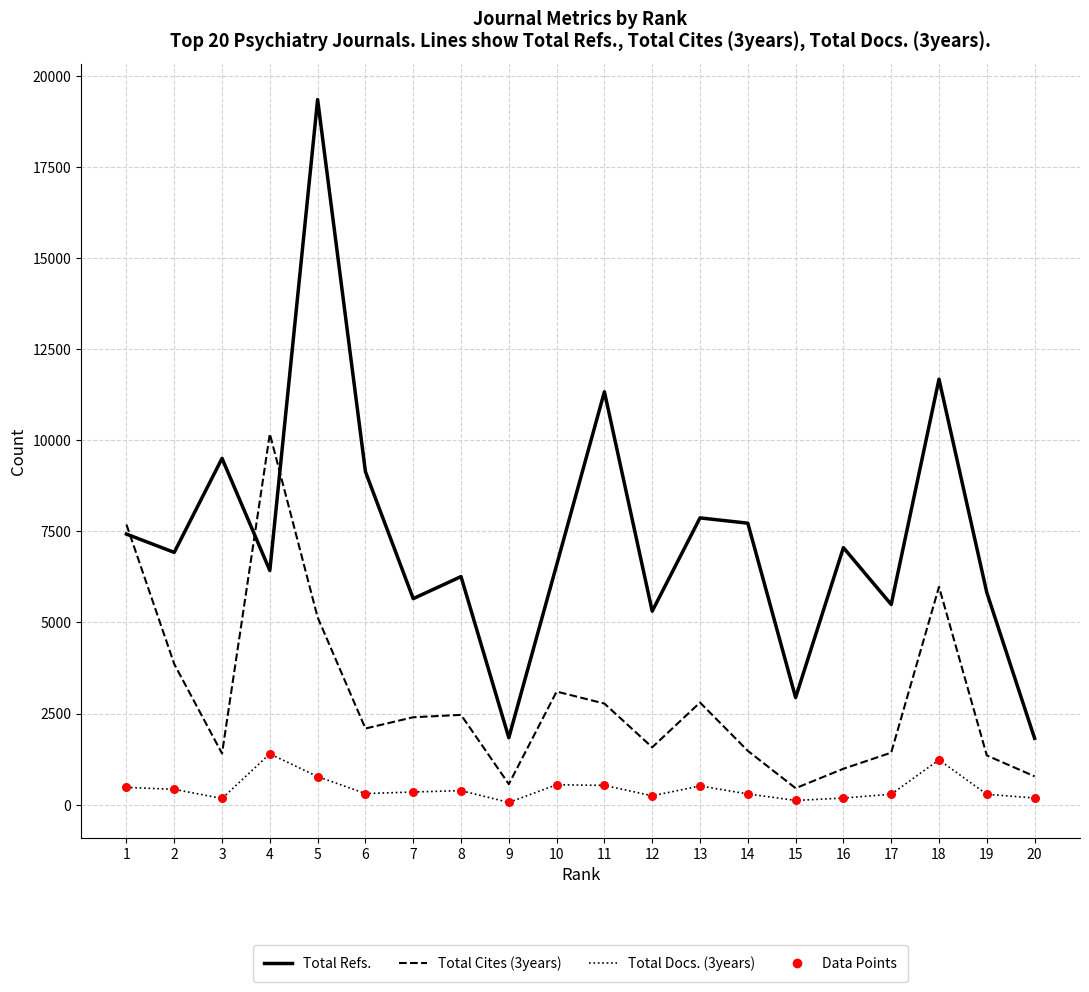

The value of Total Refs. at 9 is 1836. True or false?

True